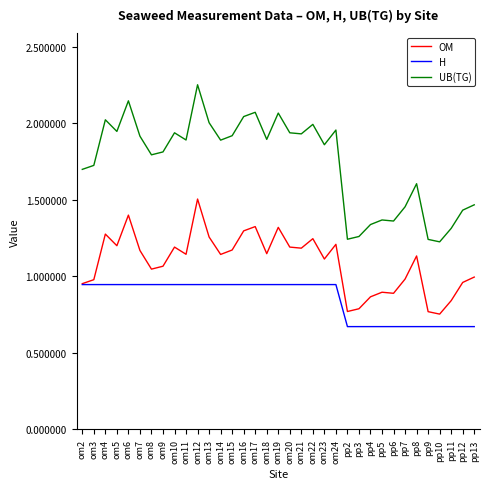

What is the total value across all series at pp7?

3.1